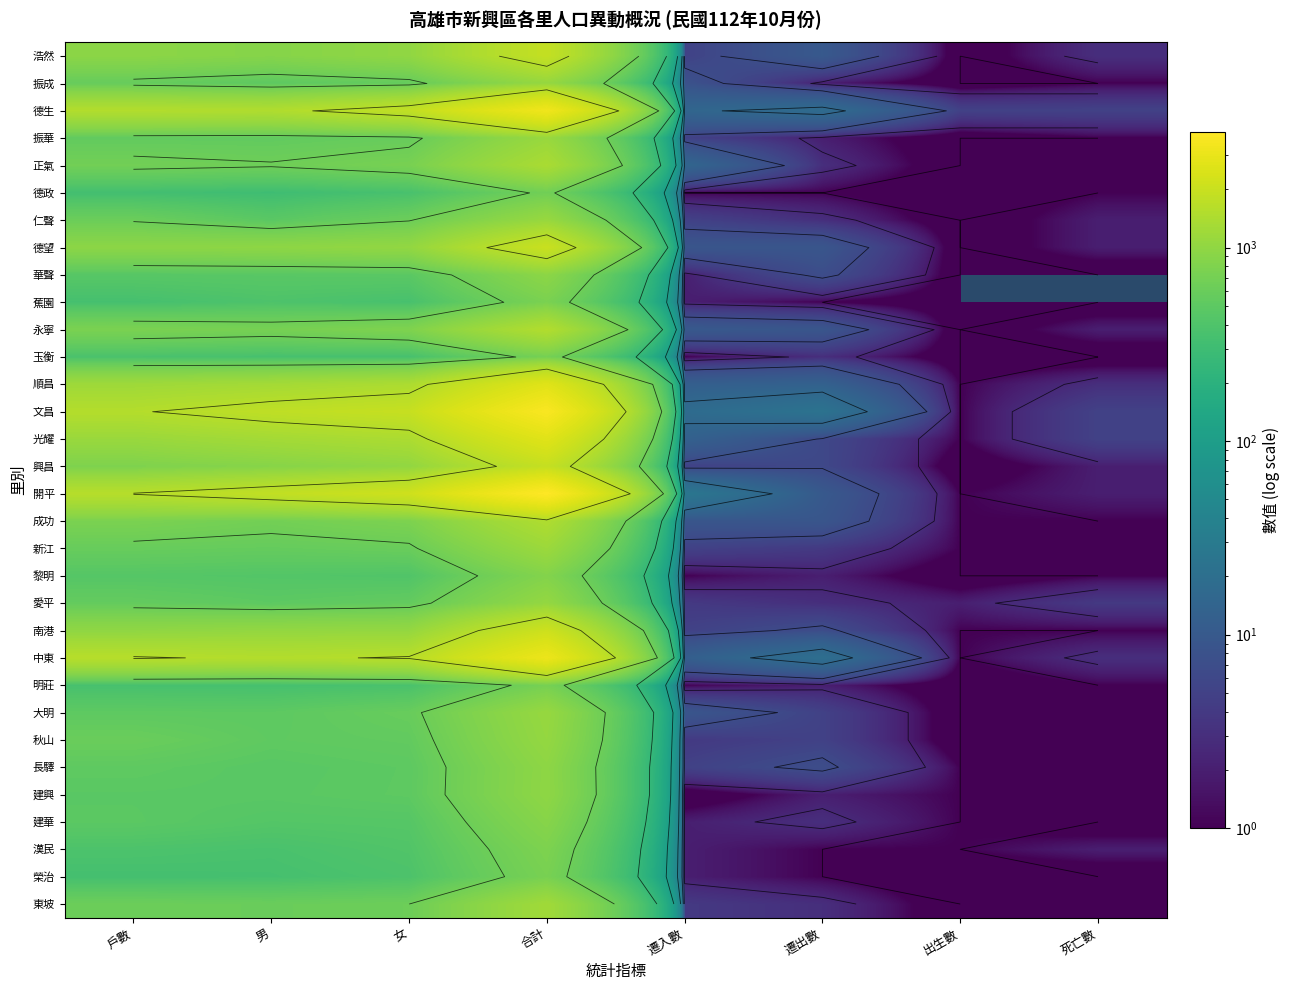

At which label does 大明 reach its minimum?

出生數